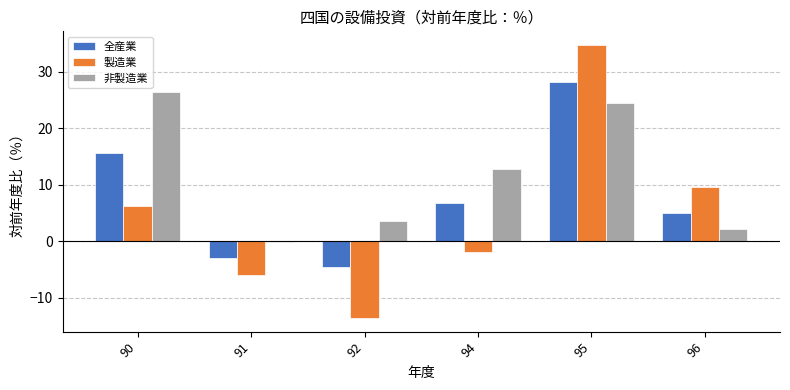

The value of 製造業 at 90 is 3.1. True or false?

False